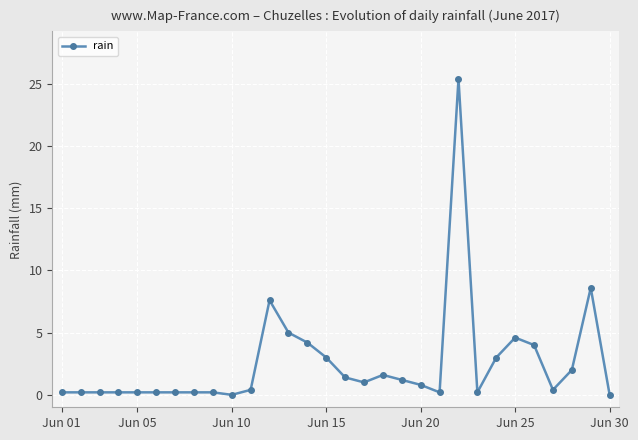

What is the greatest value displayed?

25.4